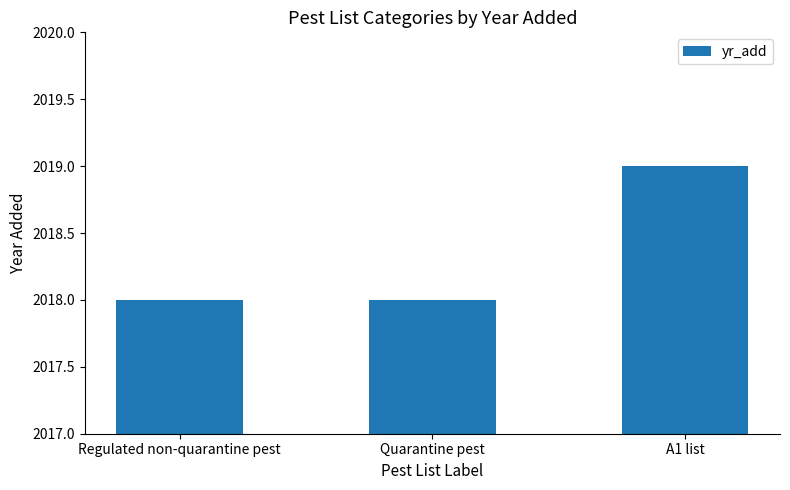

The chart shows a value of 3399 at Quarantine pest. True or false?

False